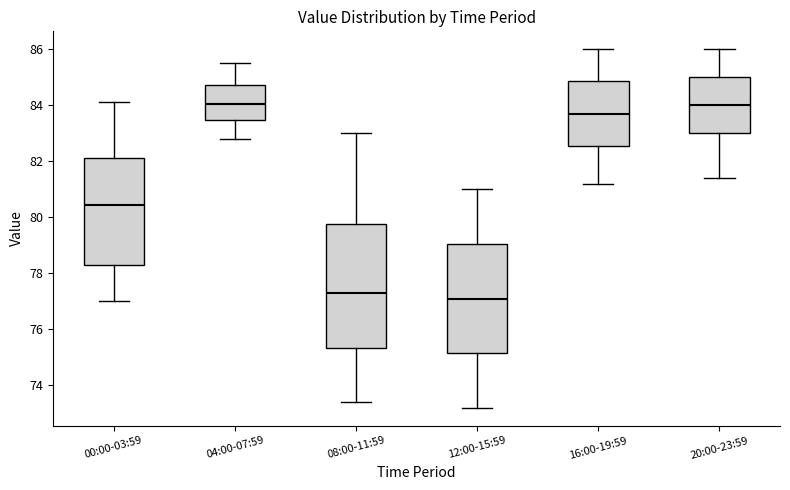

Reading left to right, read every box against the y-axis: the position of its median line, the range the box covers, and the ends of its whiskers. The values are not printed on the chart, so give them approximately, as read against the axis.

00:00-03:59: median 80.4, box 78.4 to 82.2, whiskers 77.0 to 84.2
04:00-07:59: median 84.0, box 83.4 to 84.8, whiskers 82.8 to 85.6
08:00-11:59: median 77.4, box 75.4 to 79.8, whiskers 73.4 to 83.0
12:00-15:59: median 77.2, box 75.2 to 79.0, whiskers 73.2 to 81.0
16:00-19:59: median 83.8, box 82.6 to 84.8, whiskers 81.2 to 86.0
20:00-23:59: median 84.0, box 83.0 to 85.0, whiskers 81.4 to 86.0